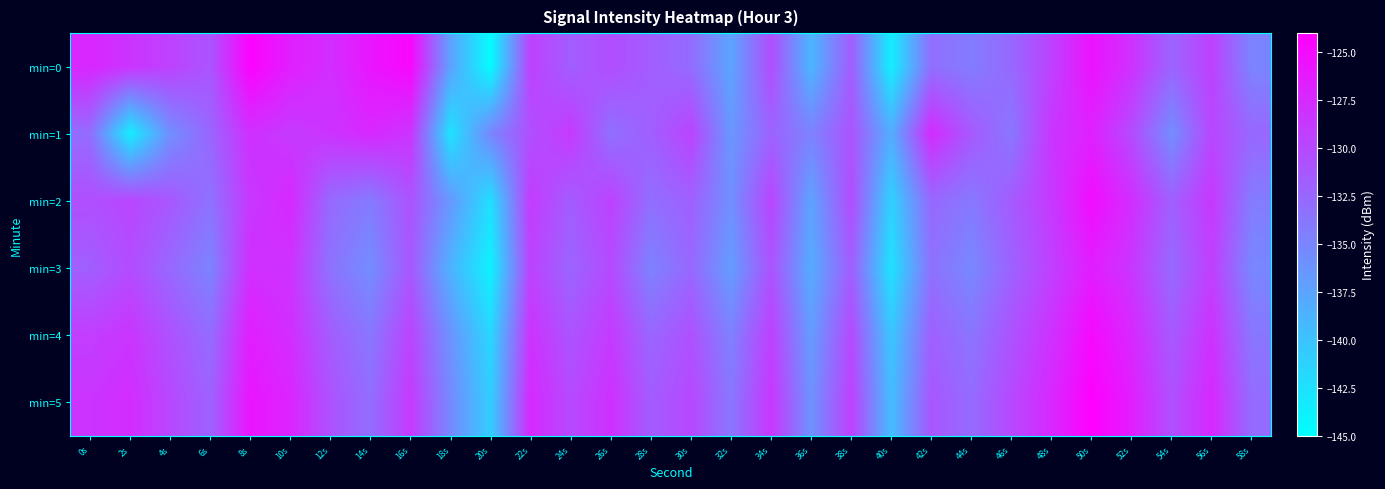

Rank the series by their maximum value, from highest to lowest.

min=5, min=0, min=4, min=2, min=3, min=1